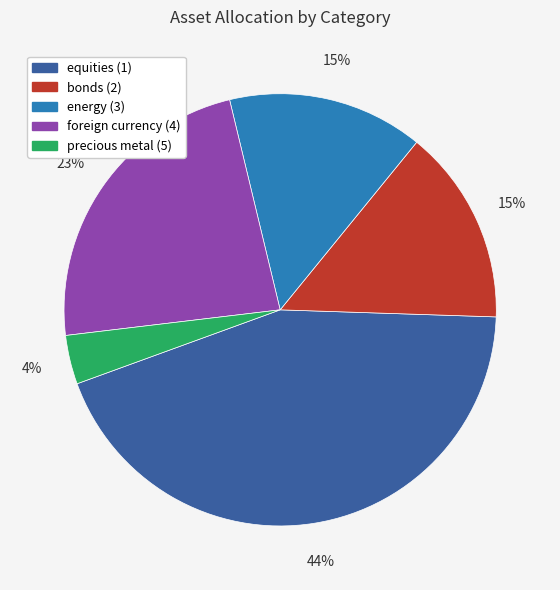

Is it true that bonds (2) is 15% of the pie?

True